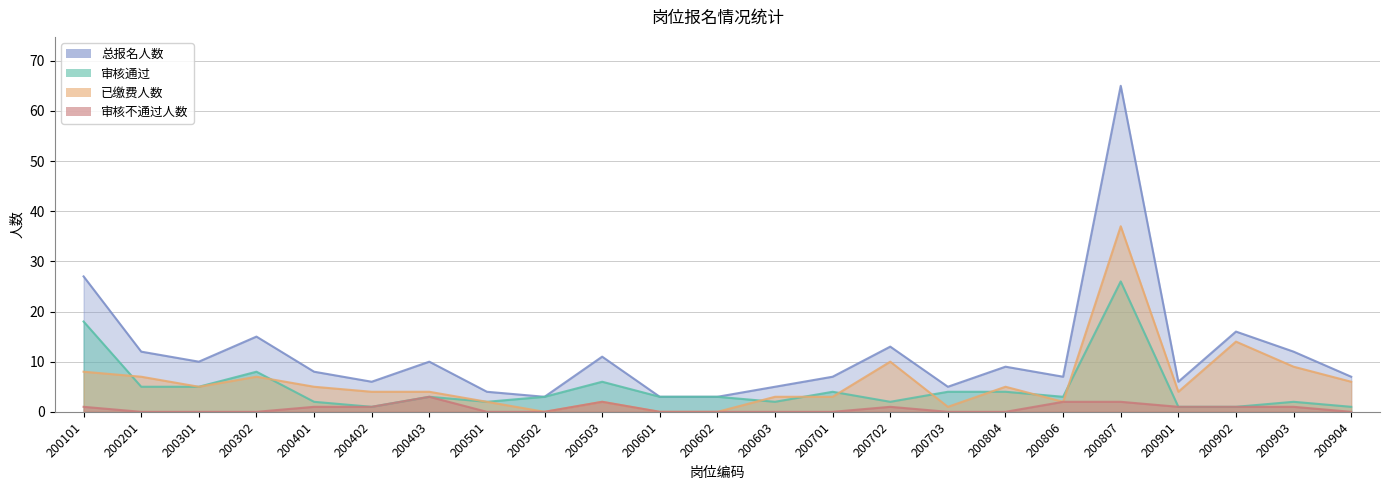

List the labels in order of 审核通过 value, largest first.

200807, 200101, 200302, 200503, 200201, 200301, 200701, 200703, 200804, 200403, 200502, 200601, 200602, 200806, 200401, 200501, 200603, 200702, 200903, 200402, 200901, 200902, 200904